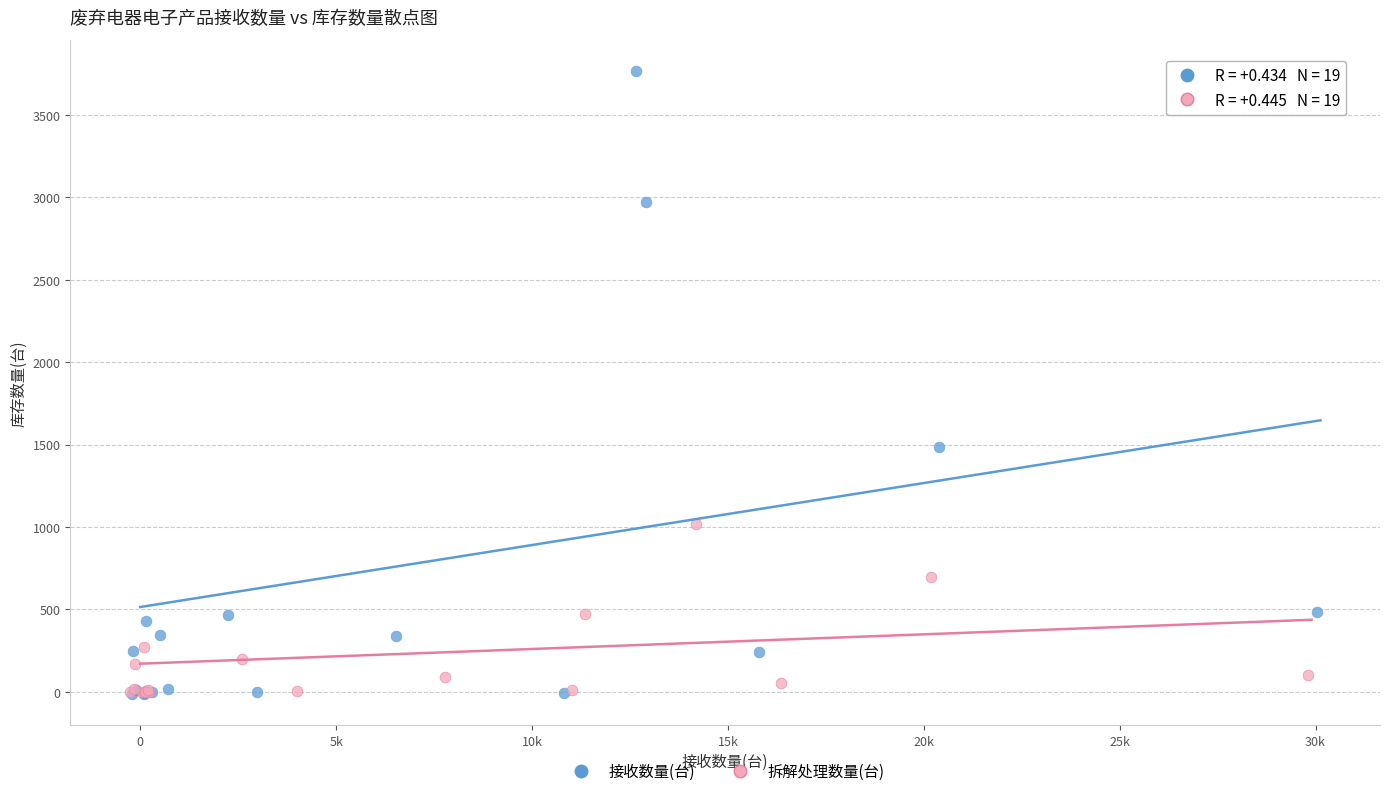

Which series reaches the maximum Y coordinate?

接收数量(台)